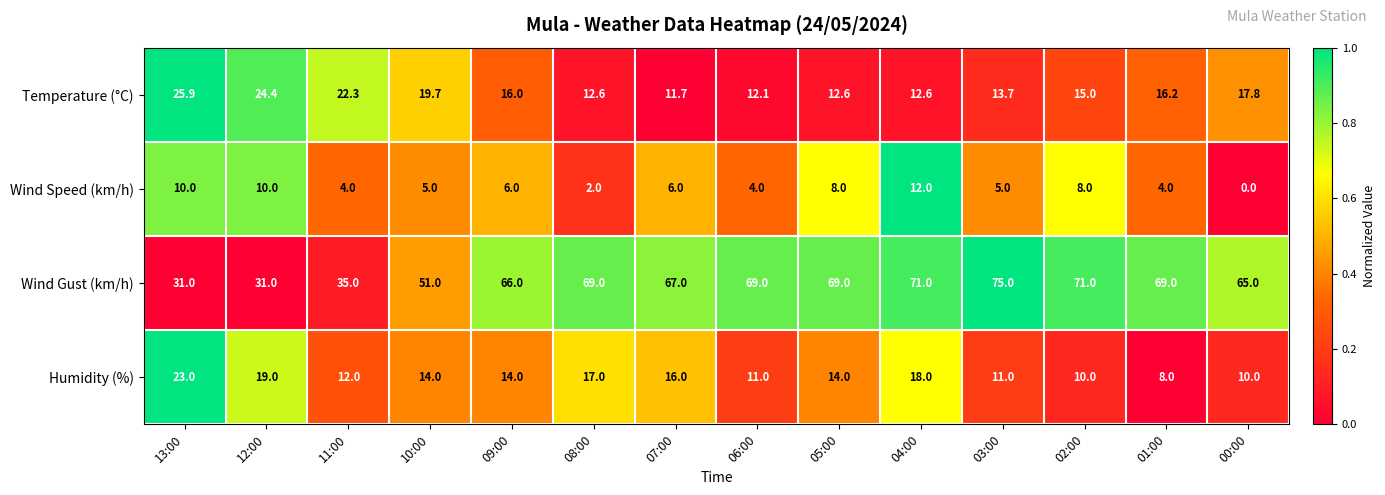

What is the difference between the Wind Speed (km/h) values at 00:00 and 13:00?

10.0